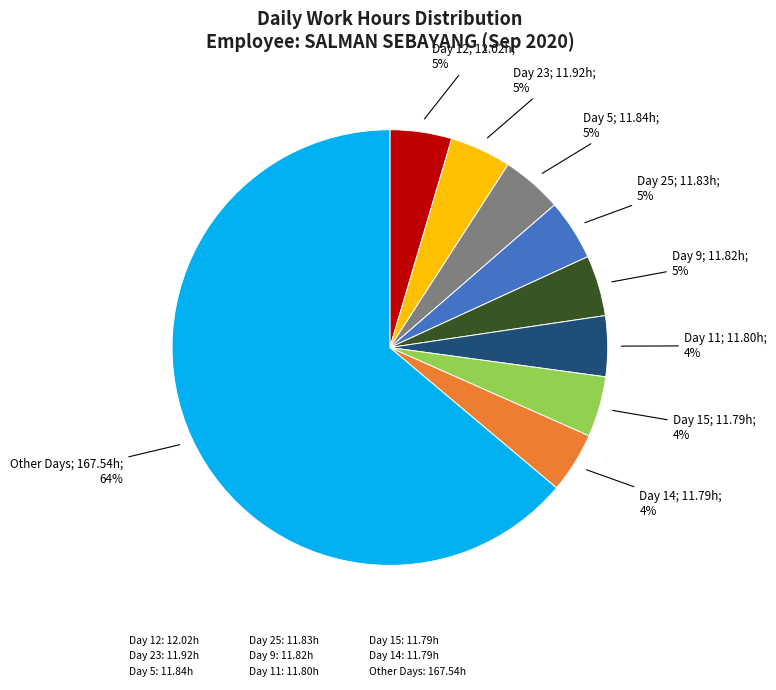

Approximately how many times larger is the value at Day 9: 11.82h compared to Day 23: 11.92h?

1.0